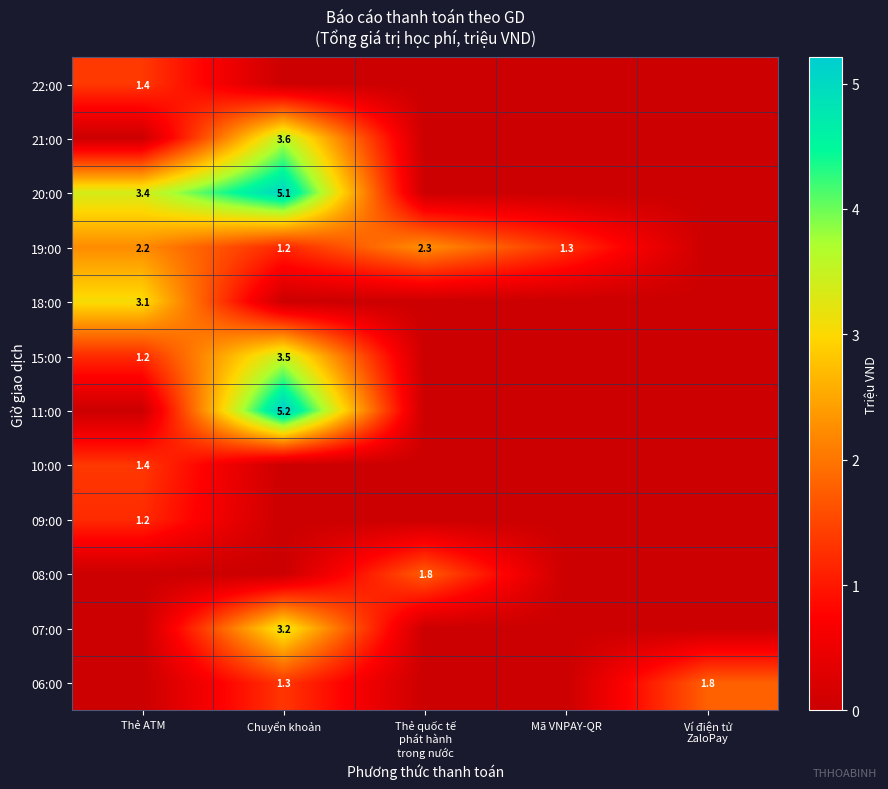

List the series in order of their peak value, highest first.

11:00, 20:00, 21:00, 15:00, 07:00, 18:00, 19:00, 06:00, 08:00, 22:00, 10:00, 09:00